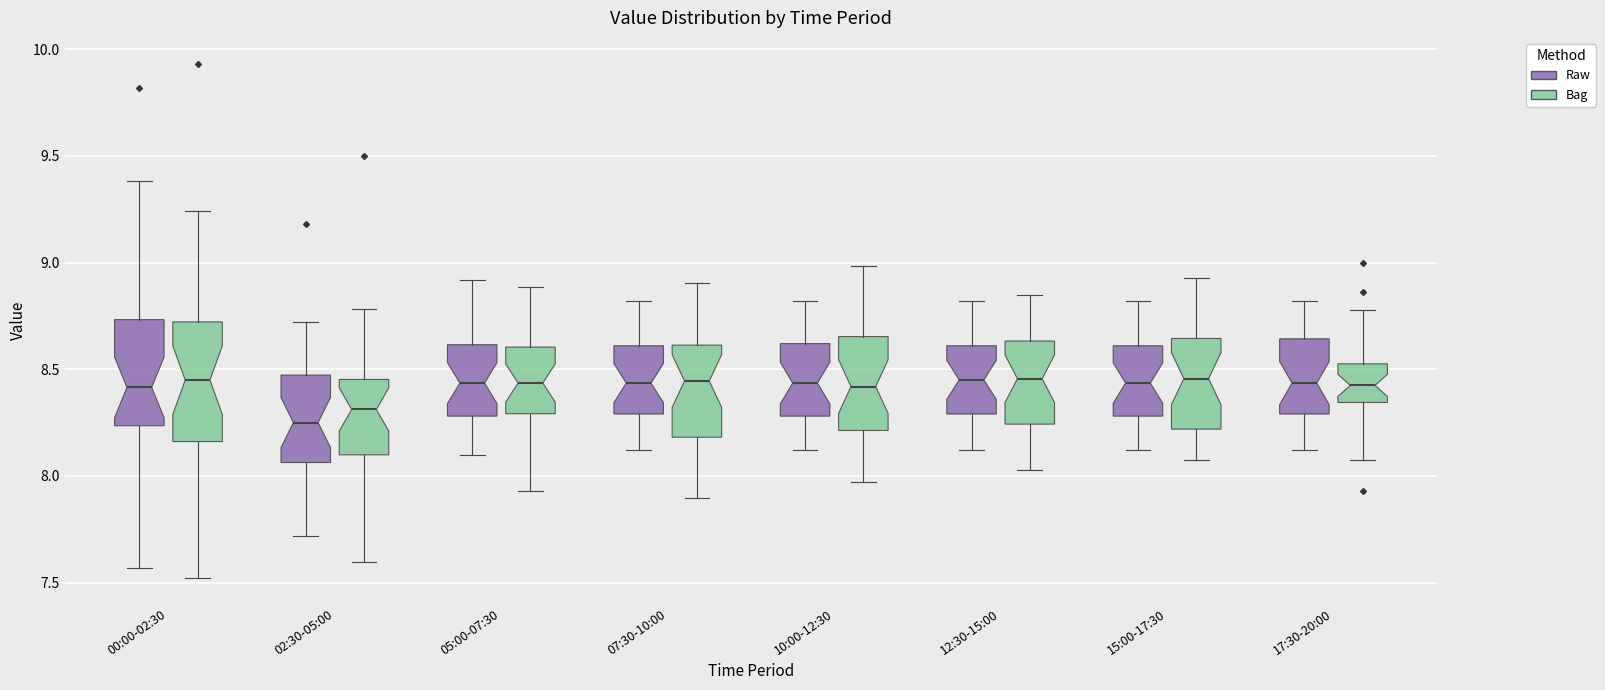

Comparing the boxes themselves (not the whiskers), which one is the tallest?

00:00-02:30 (Bag)